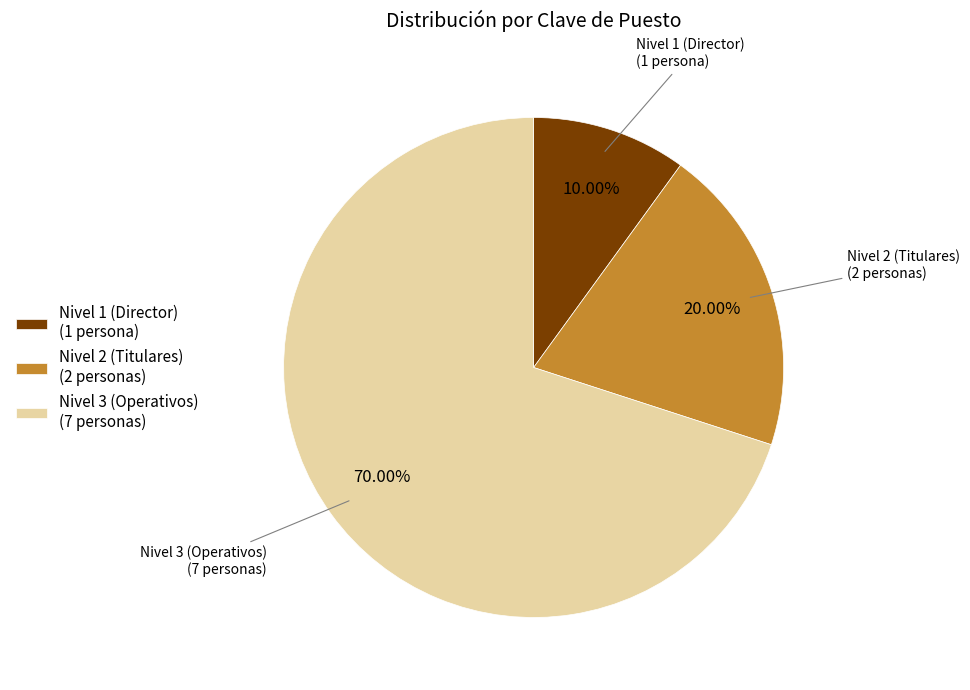

Which has a higher value, Nivel 2 (Titulares) (2 personas) or Nivel 1 (Director) (1 persona)?

Nivel 2 (Titulares) (2 personas)